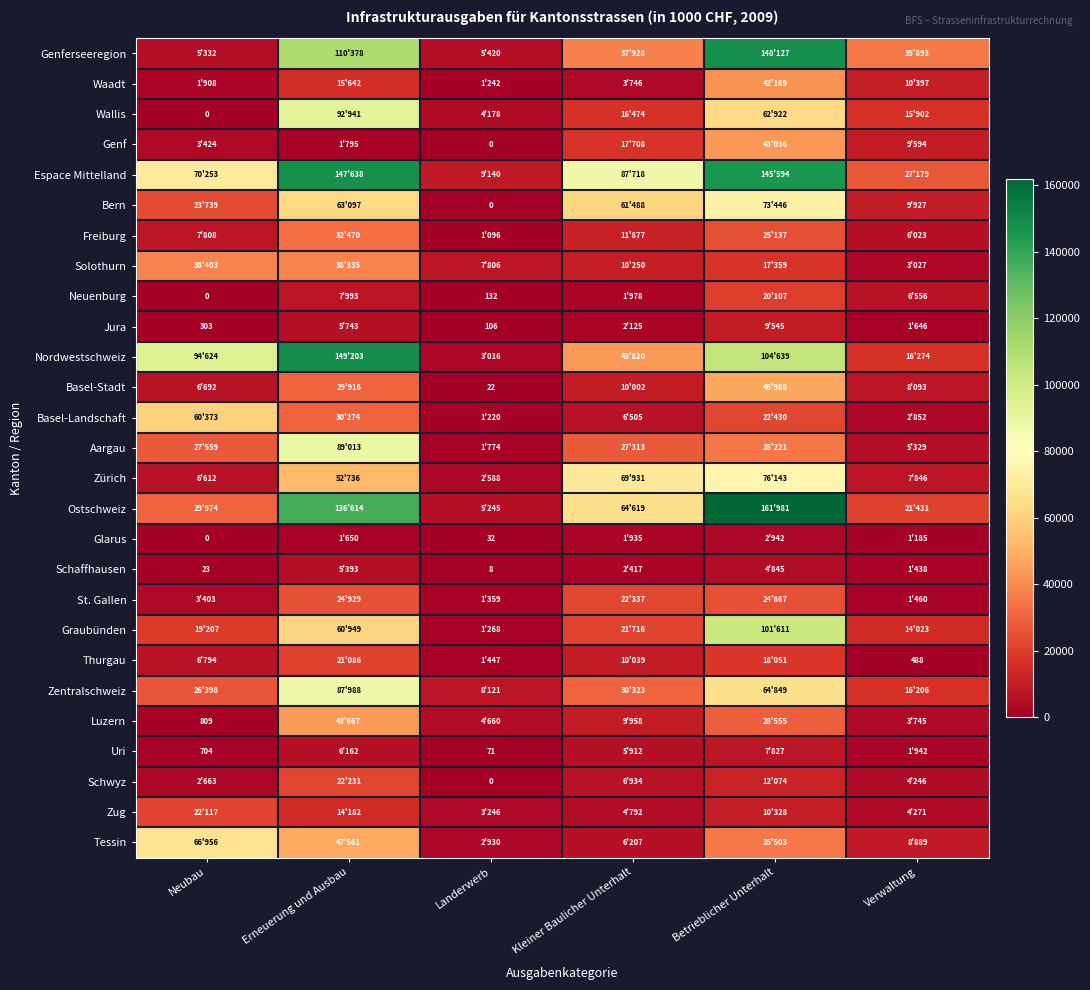

The Nordwestschweiz series shows 104639 at Betrieblicher Unterhalt. True or false?

True